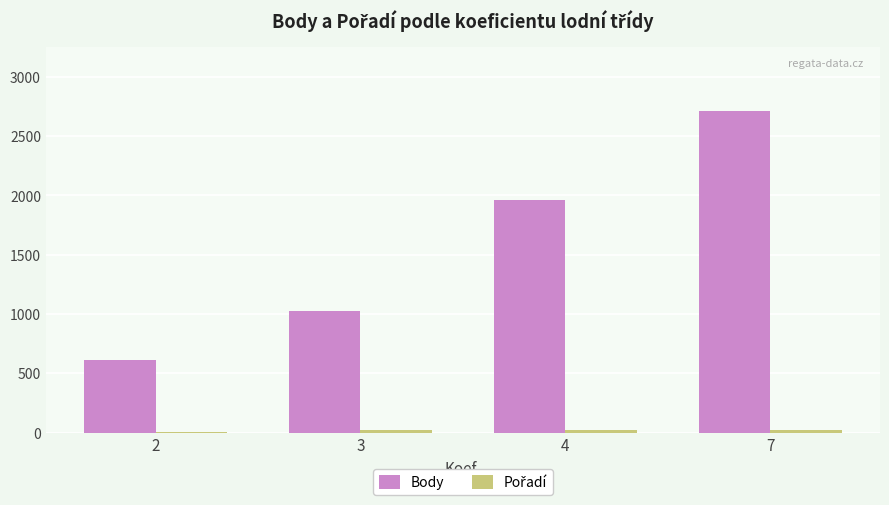

What is the highest value of the Body series?

2712.5